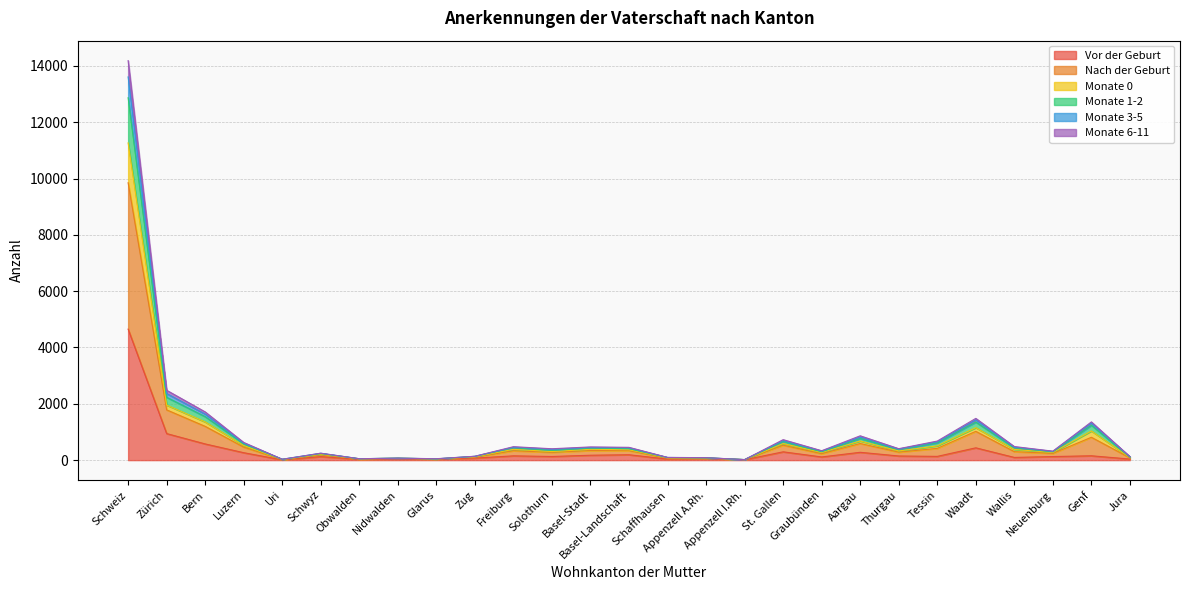

True or false: Monate 6-11 has a value of 890 at St. Gallen.

False